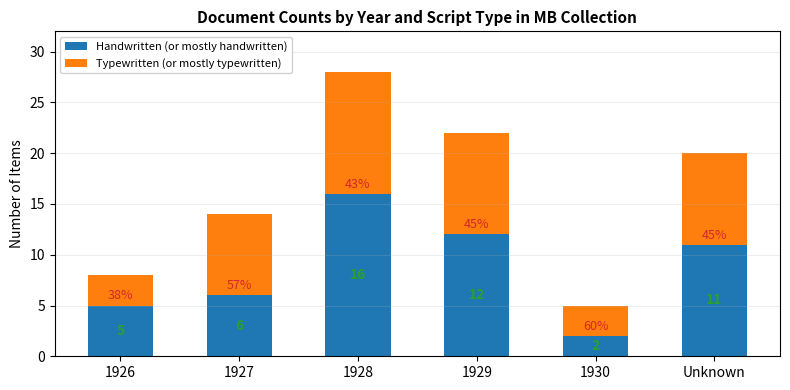

Reading right to left, what are the values for Handwritten (or mostly handwritten)?

11	2	12	16	6	5